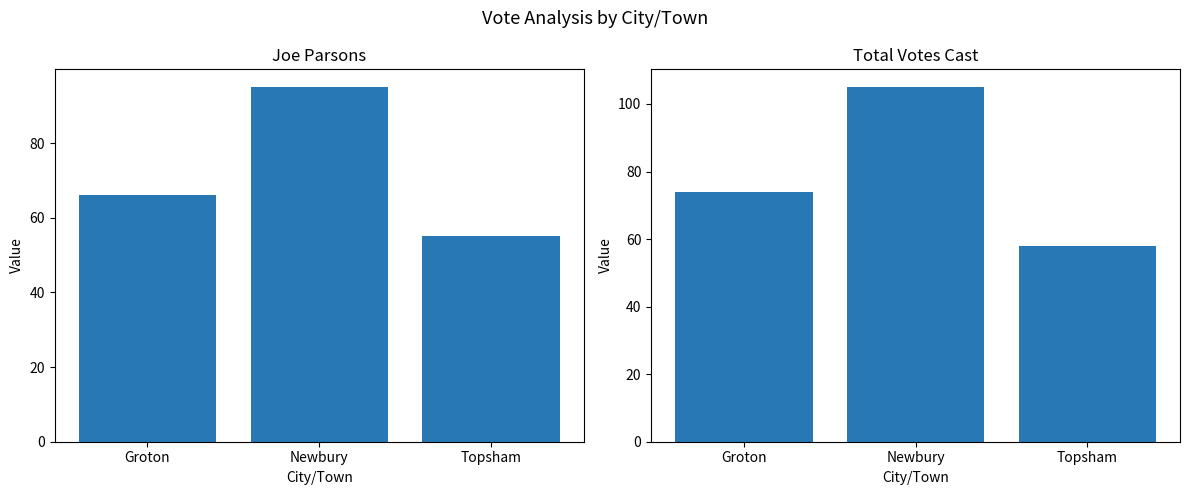

What is the sum of all Joe Parsons values?

216